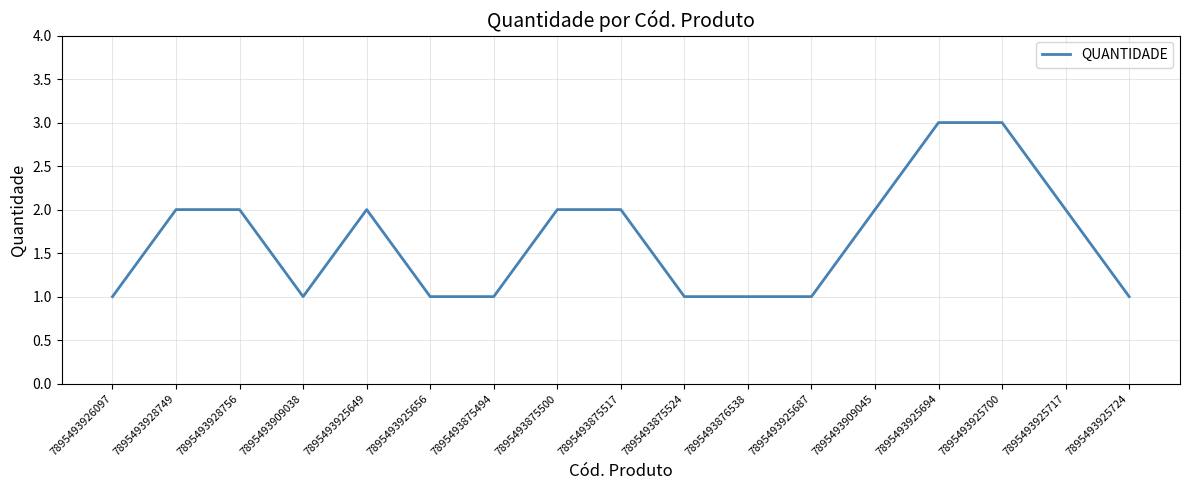

What is the maximum value shown in the chart?

3